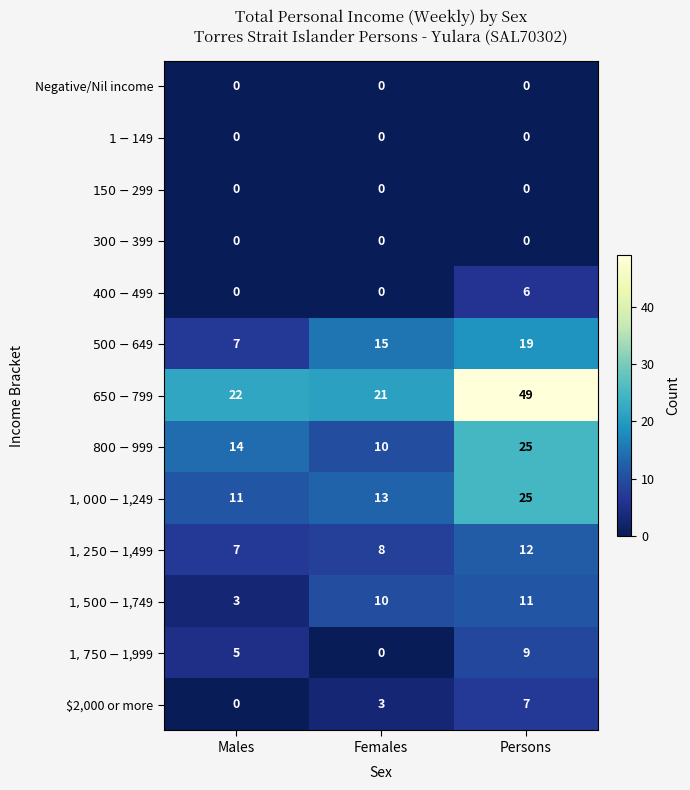

What is the maximum value shown in the chart?

49